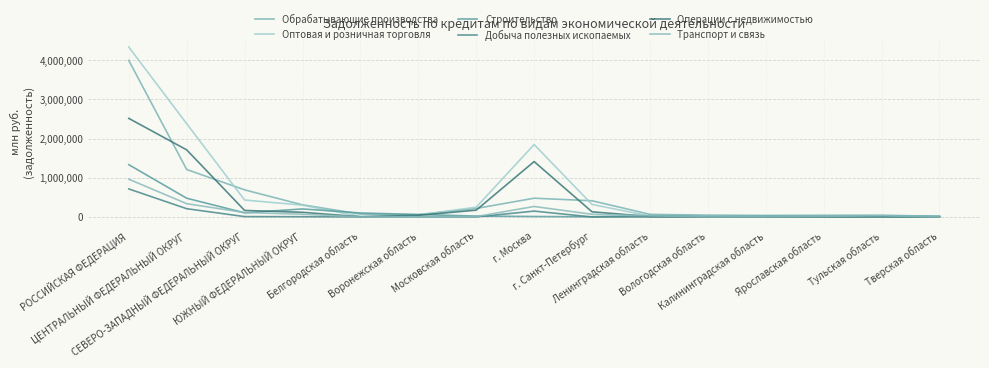

How many lines are shown in the chart?

6